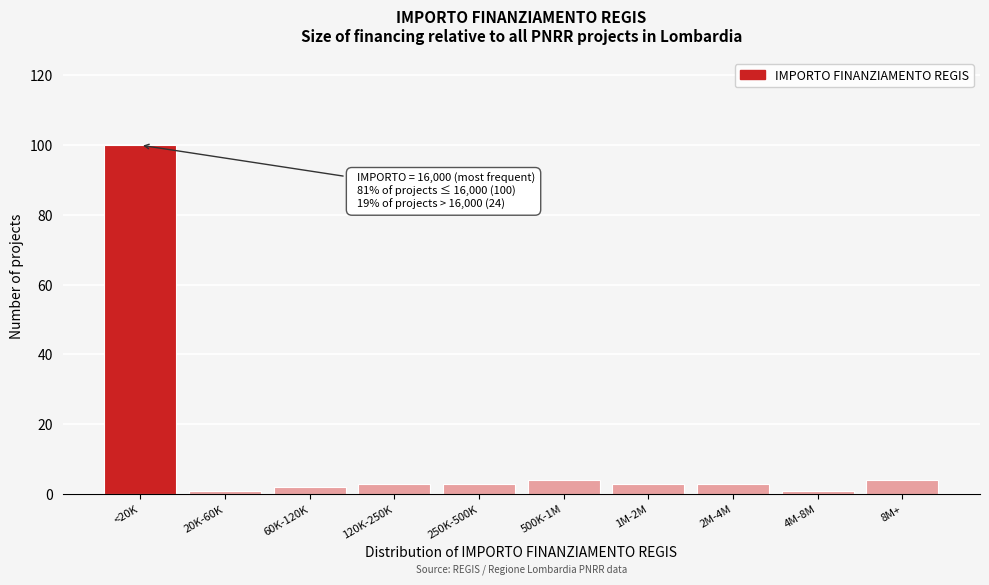

Reading left to right, extract all data points from this chart.

<20K=100	20K-60K=1	60K-120K=2	120K-250K=3	250K-500K=3	500K-1M=4	1M-2M=3	2M-4M=3	4M-8M=1	8M+=4